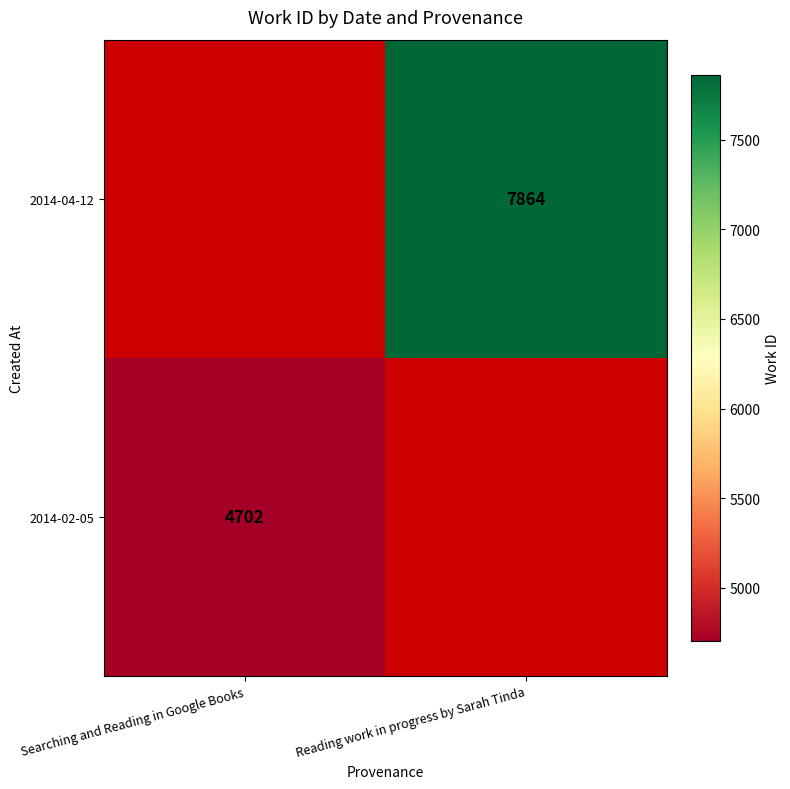

True or false: 2014-04-12 has a value of 7864 at Reading work in progress by Sarah Tinda.

True